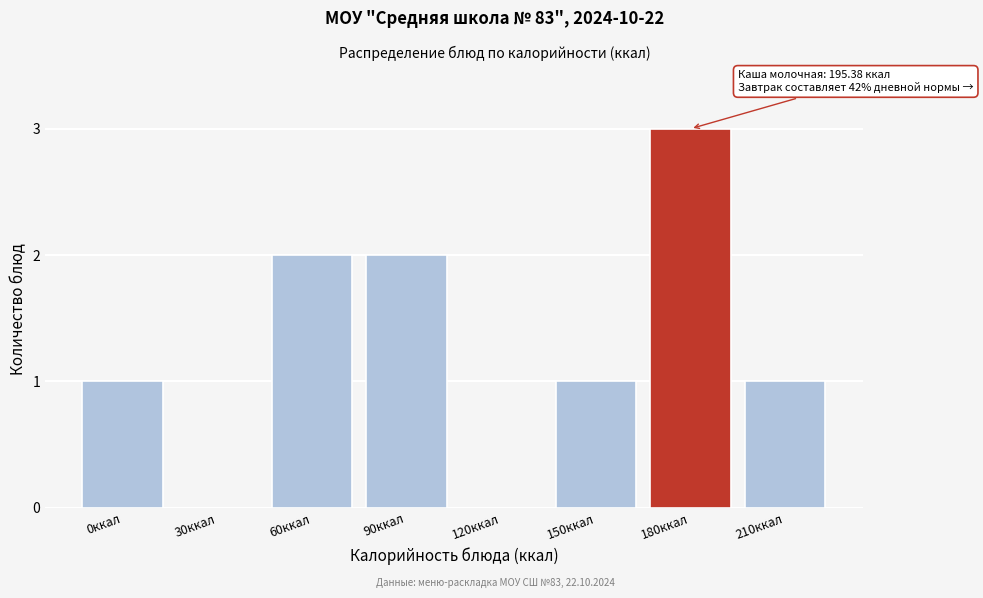

Reading left to right, transcribe all the data shown in this chart.

0ккал=1	30ккал=0	60ккал=2	90ккал=2	120ккал=0	150ккал=1	180ккал=3	210ккал=1